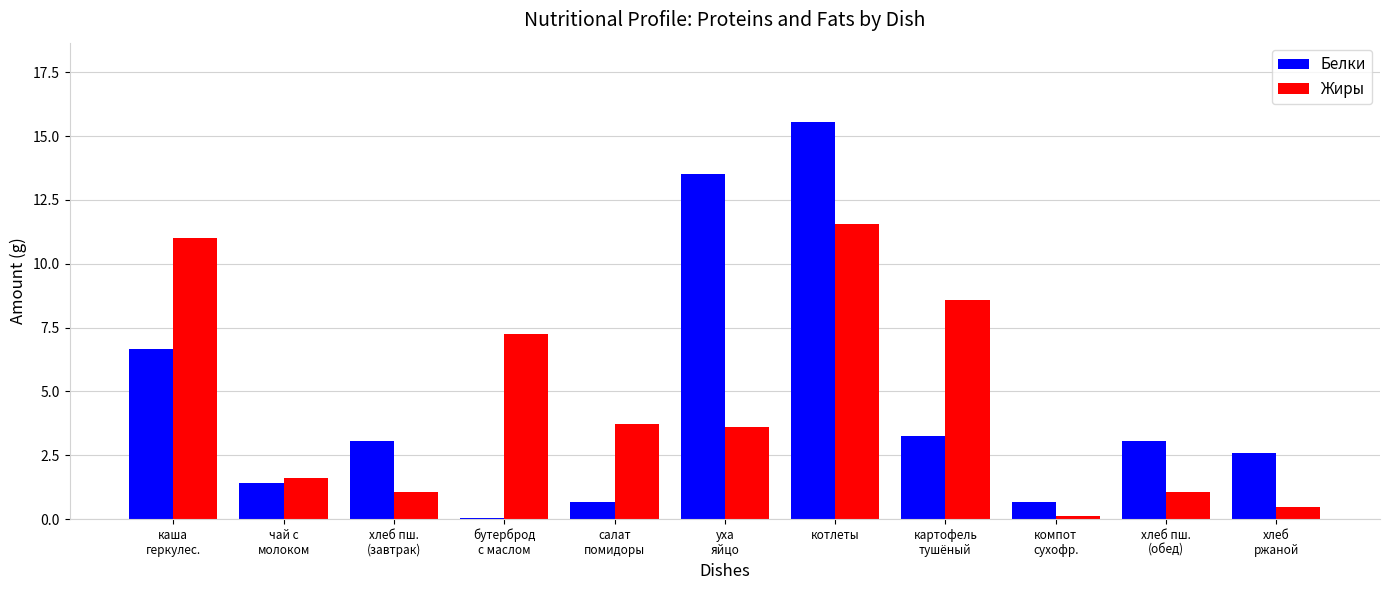

Where does the Жиры series first go above 3?

каша
геркулес.